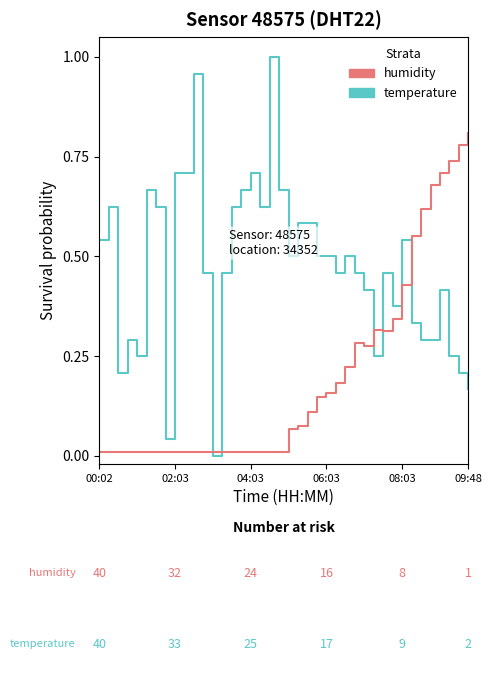

Which series has the largest range (max minus min)?

temperature